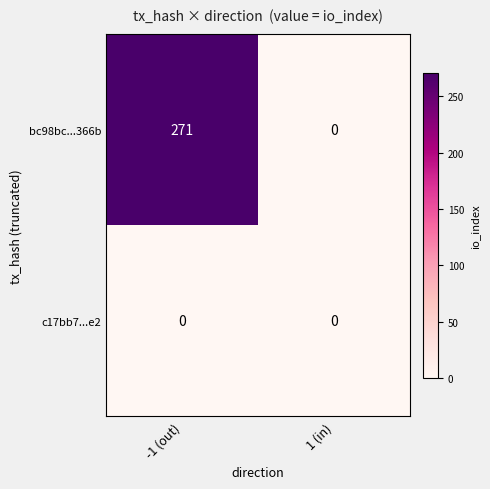

What is the difference between the bc98bc...366b values at -1 (out) and 1 (in)?

271